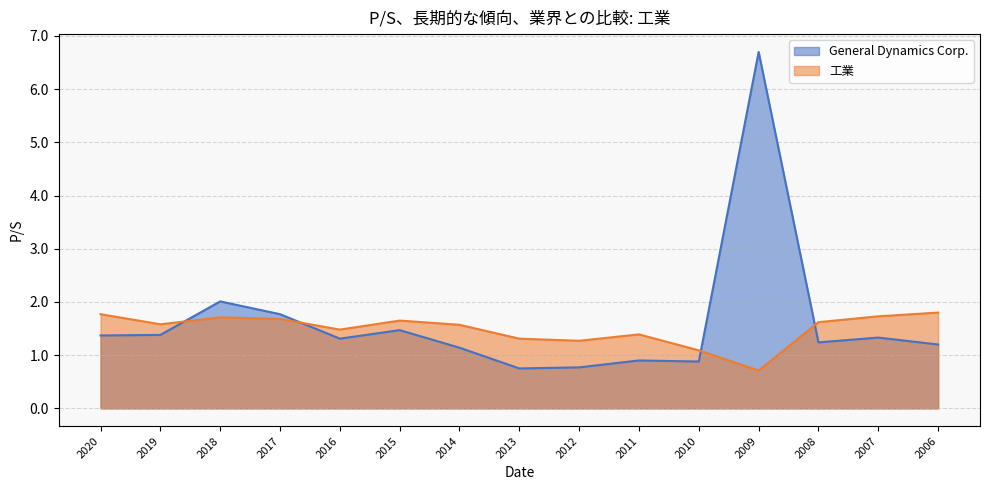

What is the difference between the 工業 values at 2010 and 2006?

0.7